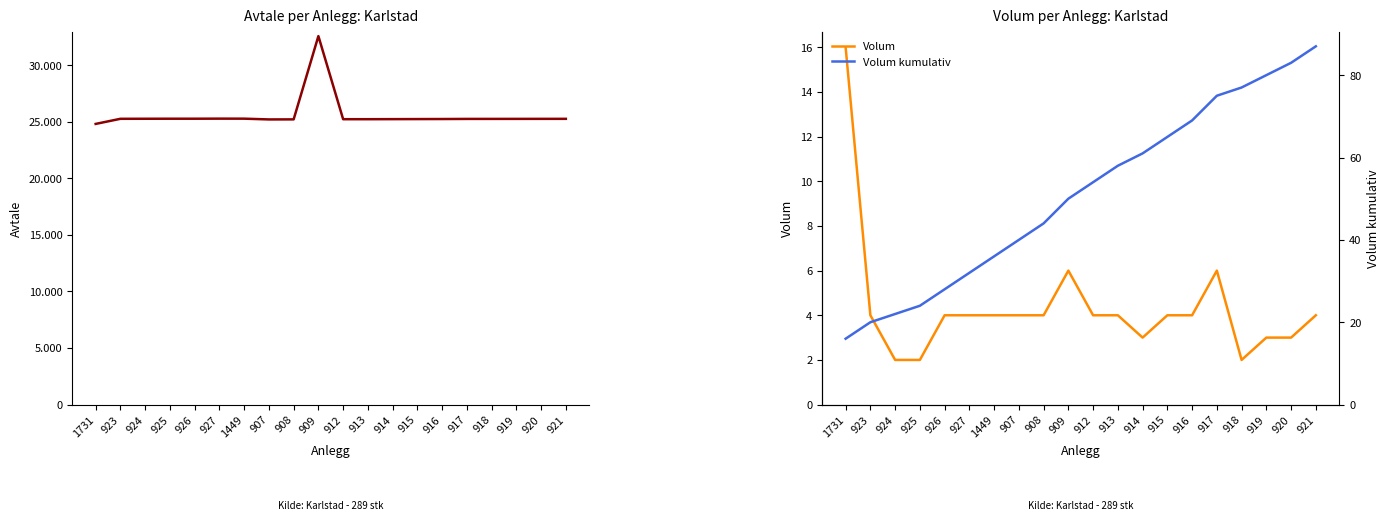

Rank the series at 907 from lowest to highest value.

Volum, Volum kumulativ, Avtale